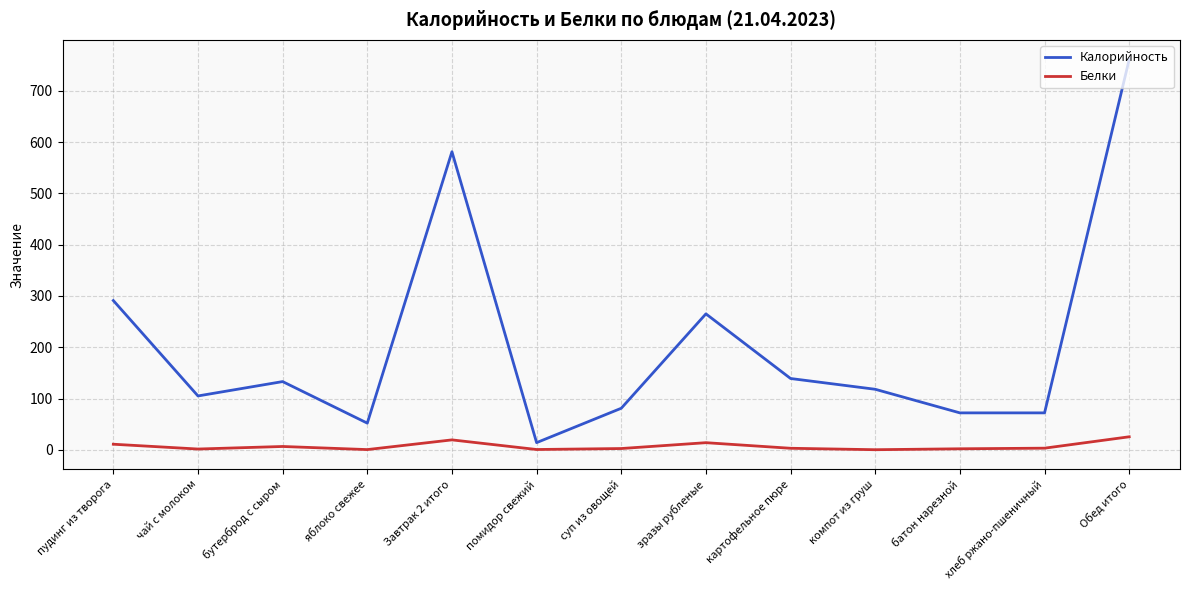

True or false: Белки and Калорийность intersect in this chart.

False